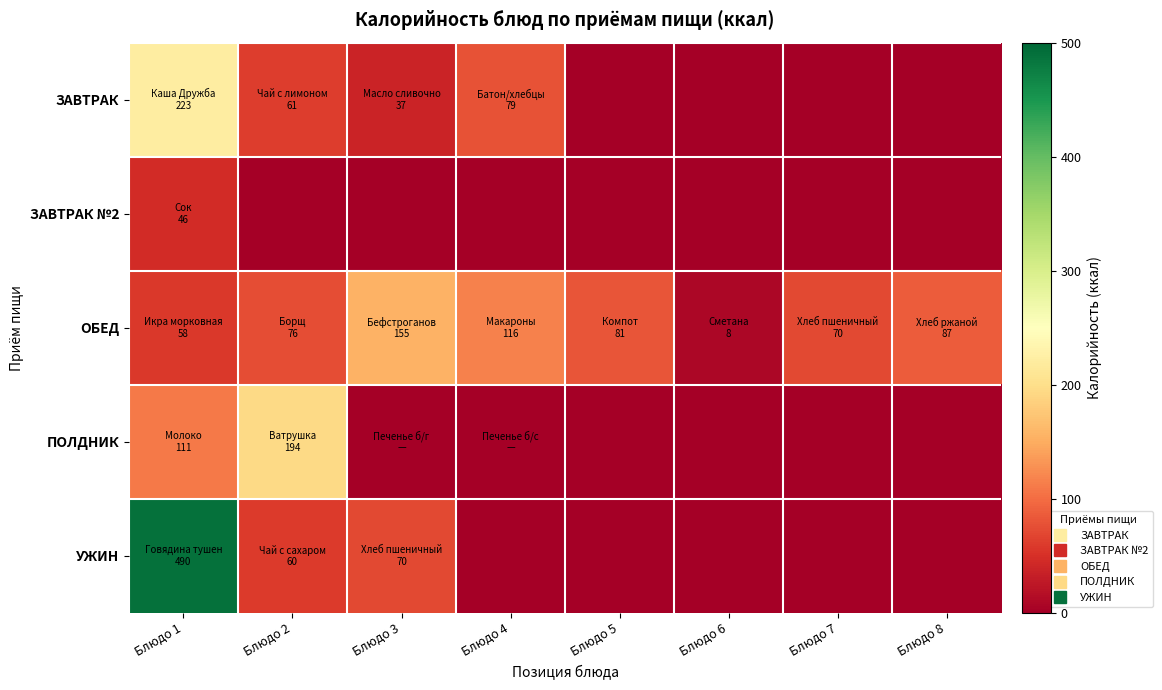

Which series has the largest total across all categories?

ОБЕД